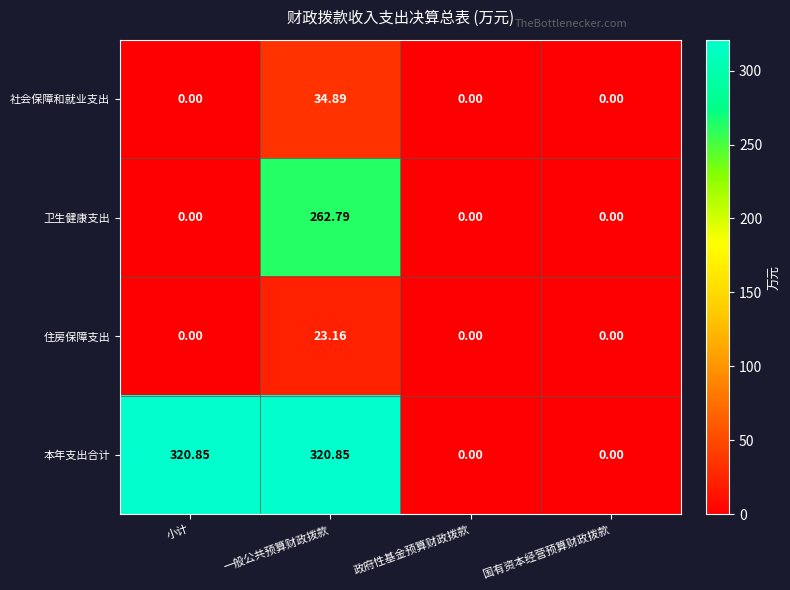

Which series changed the most between 一般公共预算财政拨款 and 政府性基金预算财政拨款?

本年支出合计